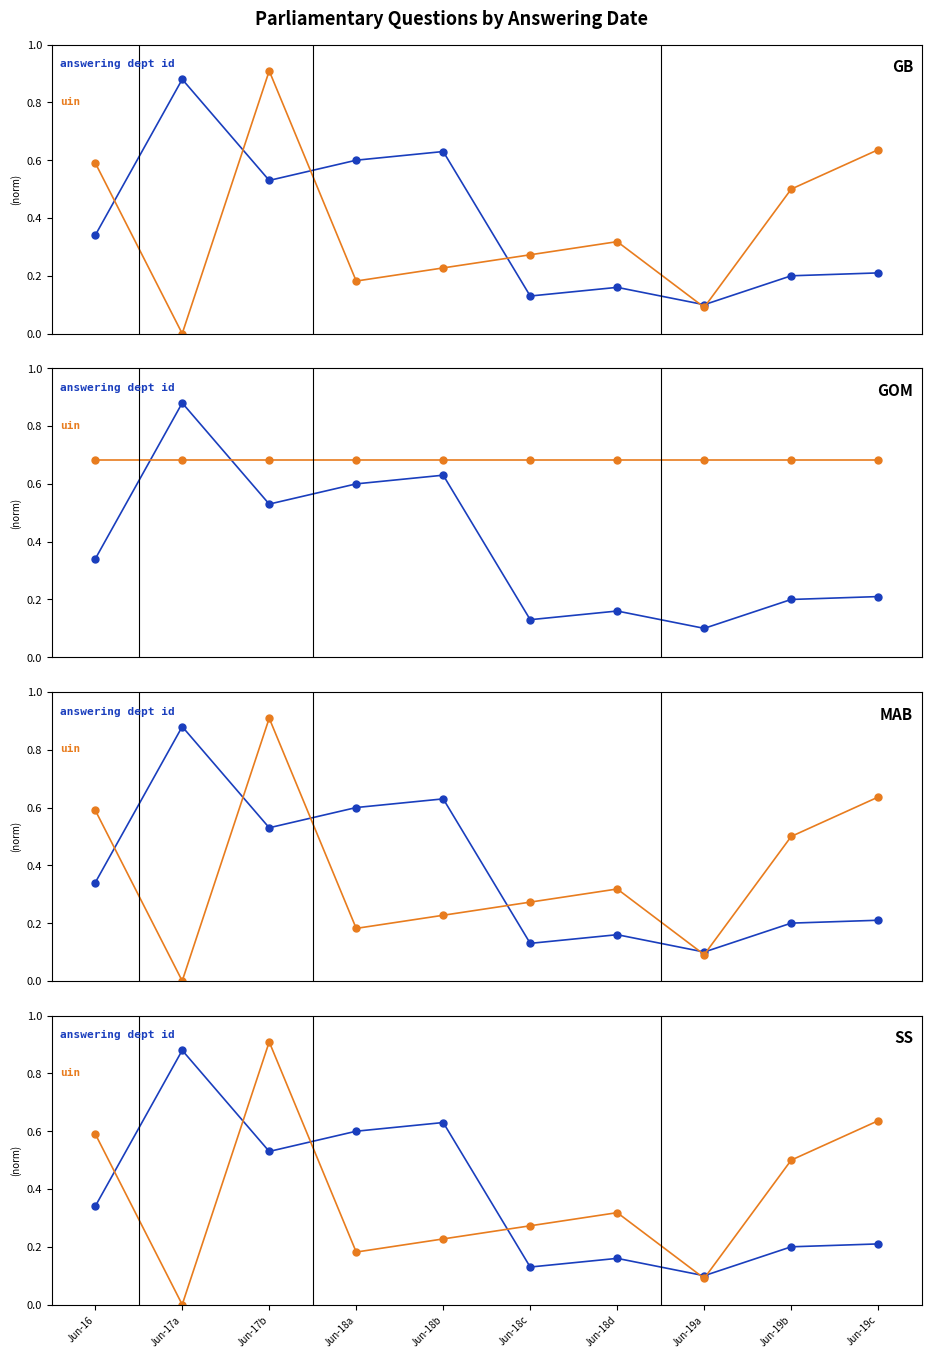

Which series changed the most between Jun-16 and Jun-18c?

uin